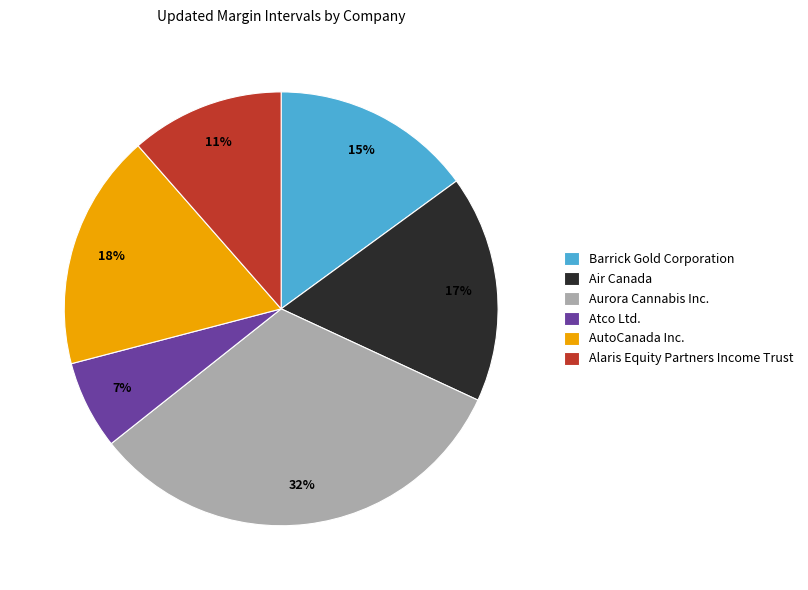

What percentage is the Air Canada slice, to the nearest percent?

17%